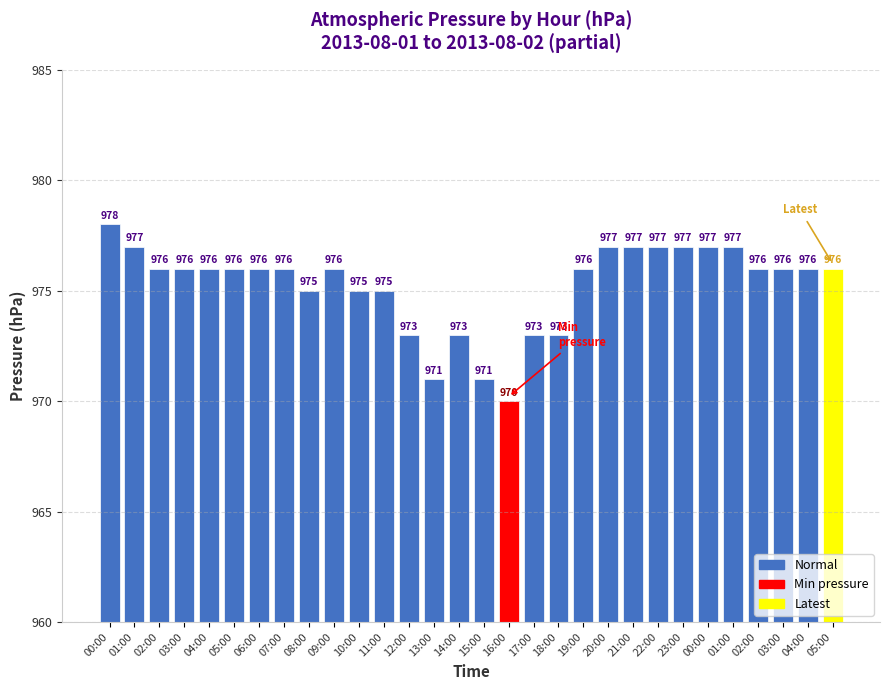

At which category does the chart reach its minimum across all series?

16:00